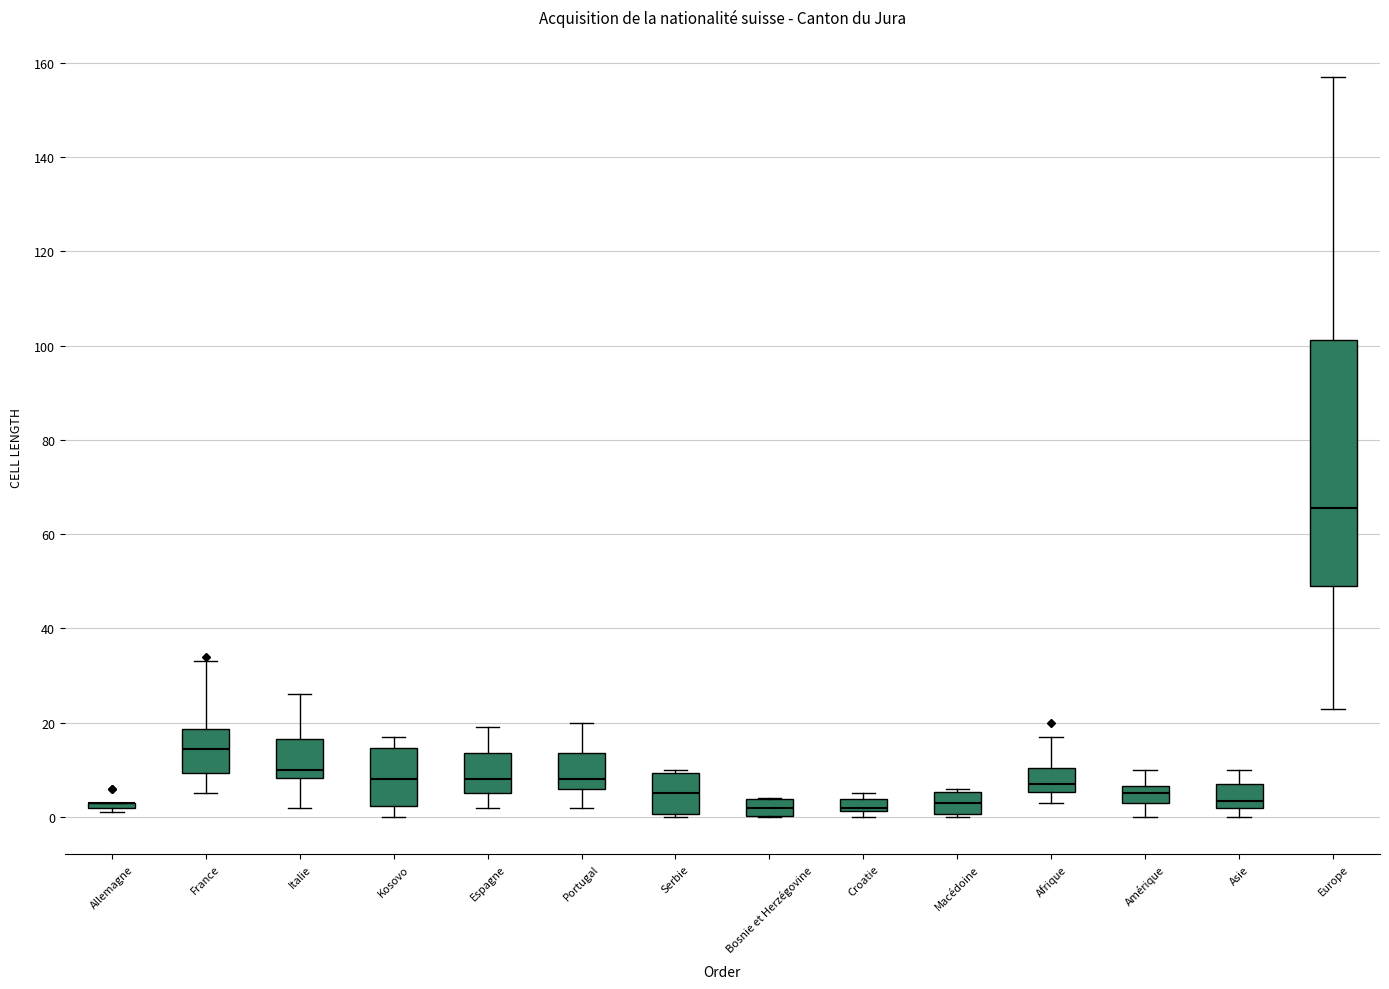

Comparing the boxes themselves (not the whiskers), which one is the tallest?

Europe